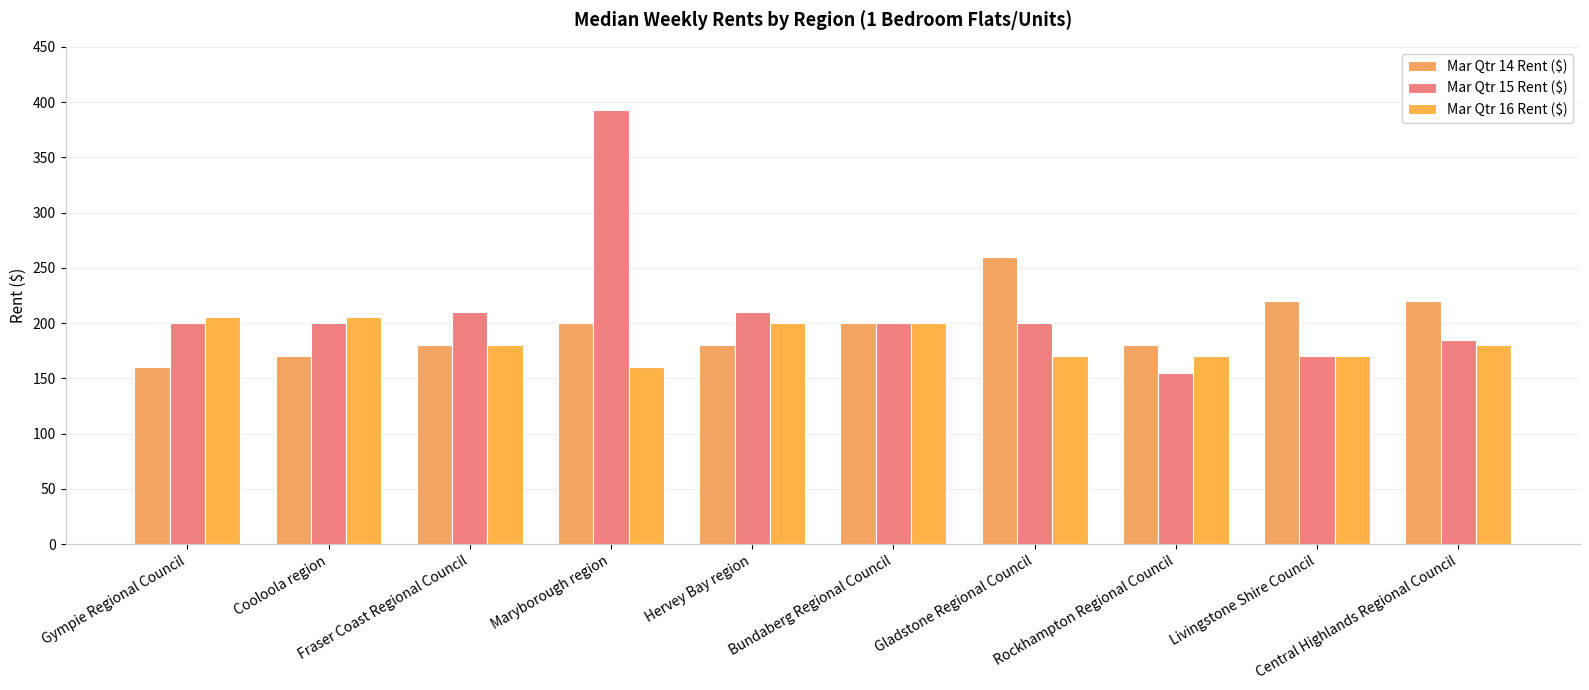

Reading left to right, transcribe all the data shown in this chart.

Mar Qtr 14 Rent ($): 160	170	180	200	180	200	260	180	220	220
Mar Qtr 15 Rent ($): 200	200	210	393	210	200	200	155	170	185
Mar Qtr 16 Rent ($): 206	206	180	160	200	200	170	170	170	180